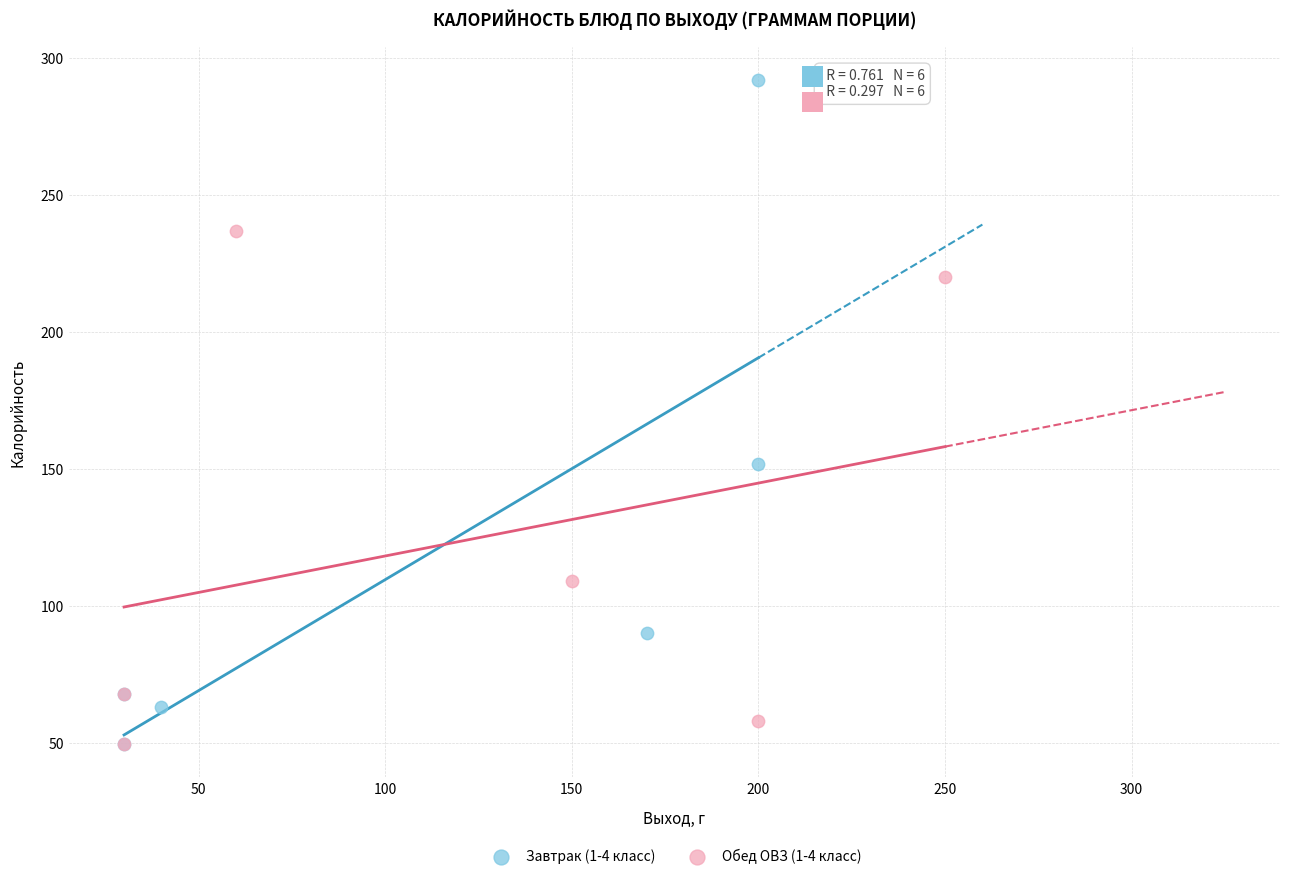

Which series has the largest Y range (max minus min)?

Завтрак (1-4 класс)